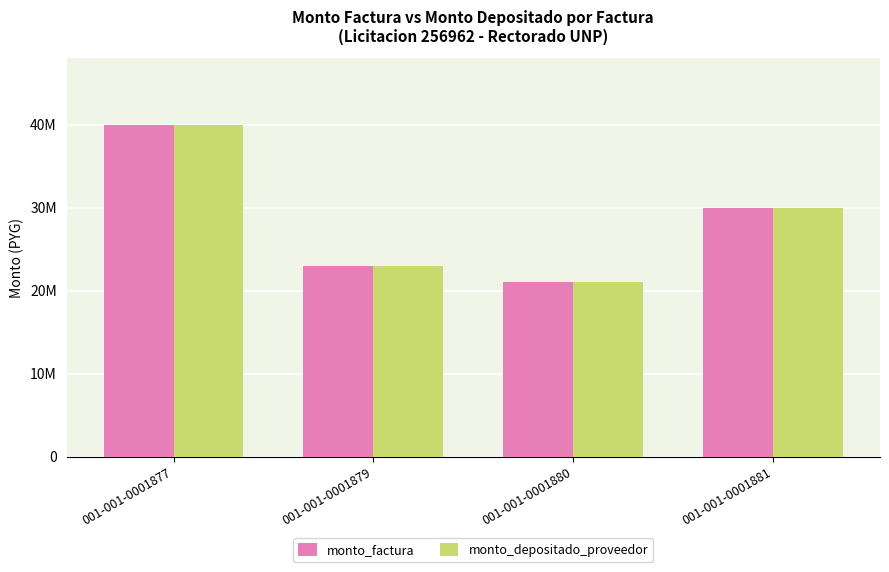

Count the monto_depositado_proveedor values in the range 22990000 to 40000000.

3